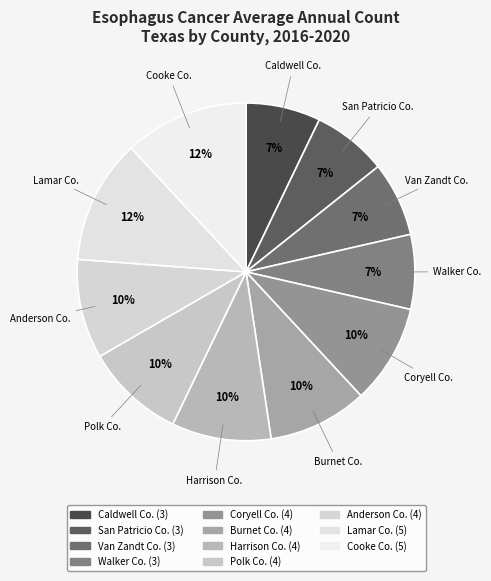

Approximately how many times larger is the value at Caldwell Co. compared to Lamar Co.?

0.6